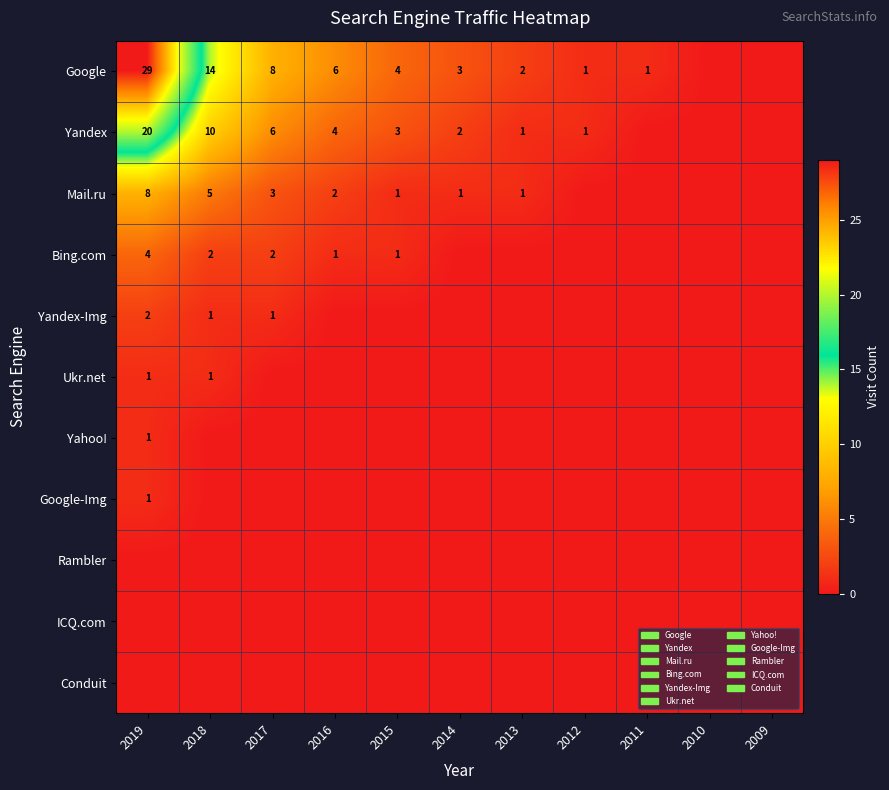

True or false: Ukr.net has a value of 1 at 2019.

True